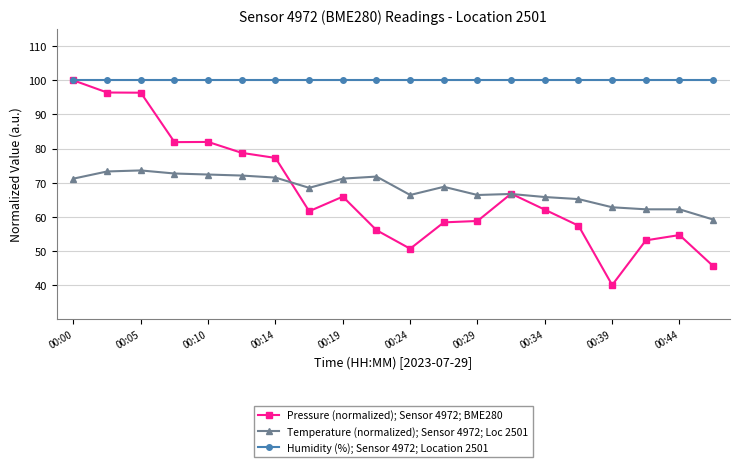

True or false: Temperature (normalized); Sensor 4972; Loc 2501 and Humidity (%); Sensor 4972; Location 2501 intersect in this chart.

False